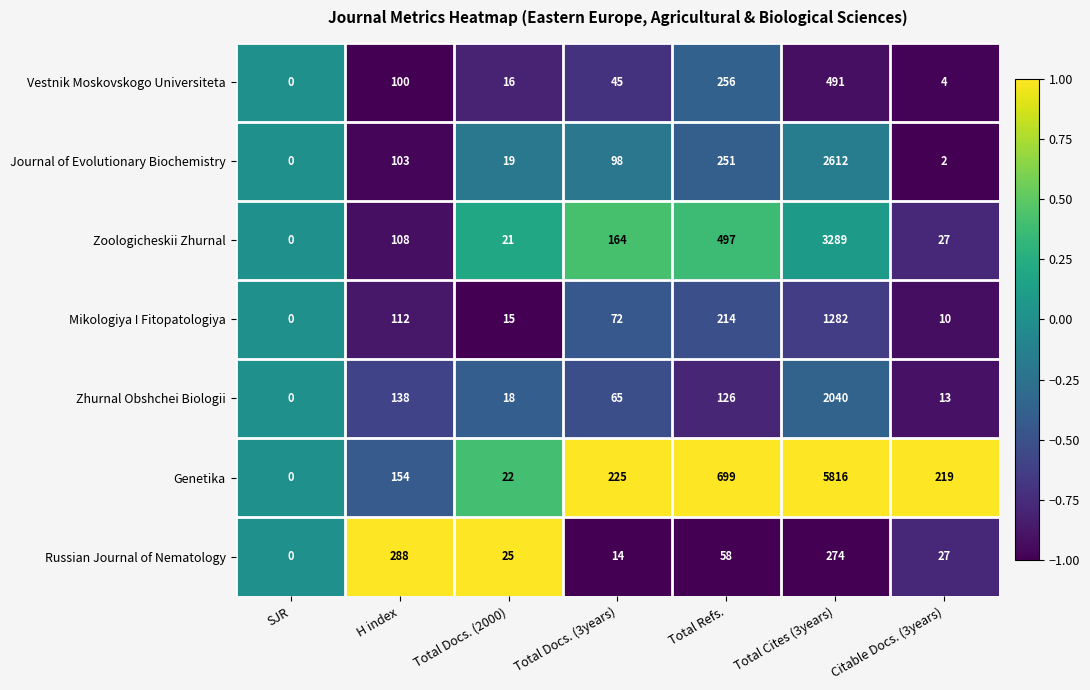

What is the difference between the Vestnik Moskovskogo Universiteta values at Total Docs. (3years) and Total Docs. (2000)?

29